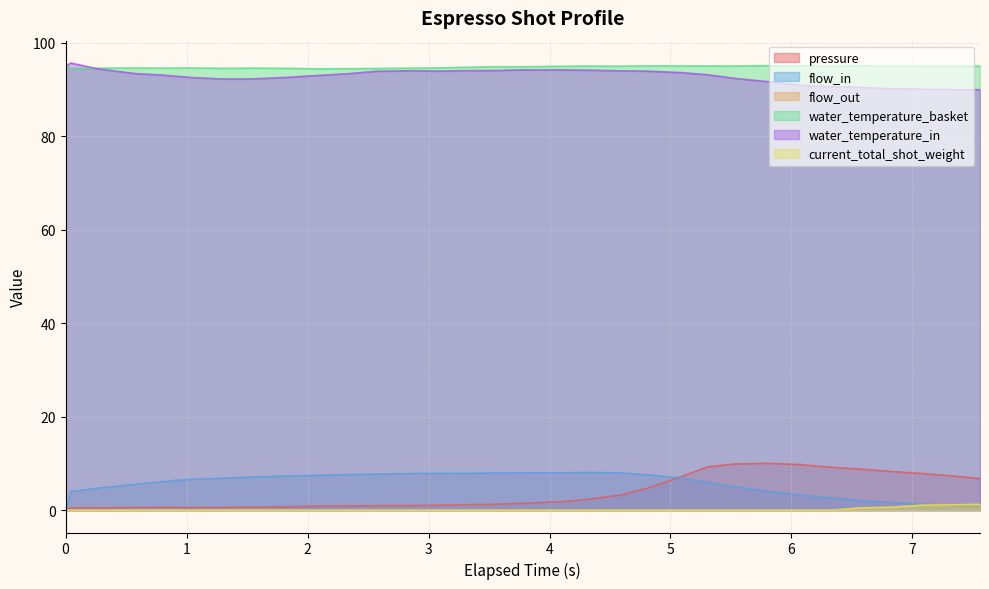

What is the highest value of the water_temperature_in series?

95.7